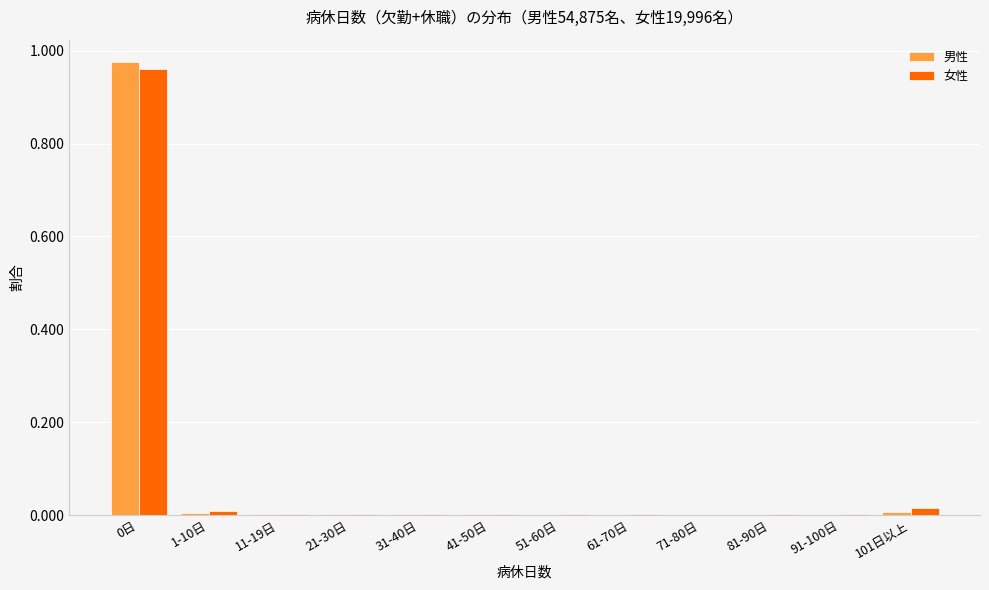

The 男性 series shows 0.0 at 31-40日. True or false?

True